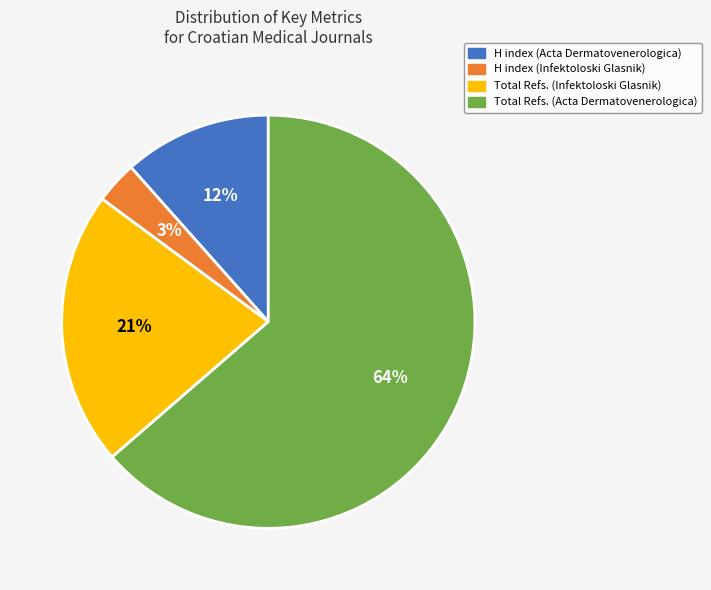

What is the ratio of the value at Total Refs. (Infektoloski Glasnik) to the value at Total Refs. (Acta Dermatovenerologica)?

0.3